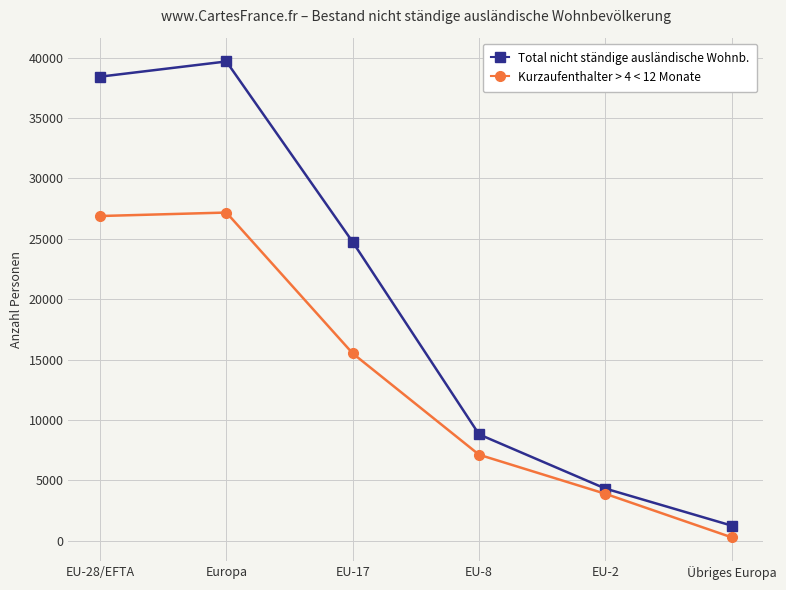

Which series has the largest range (max minus min)?

Total nicht ständige ausländische Wohnb.